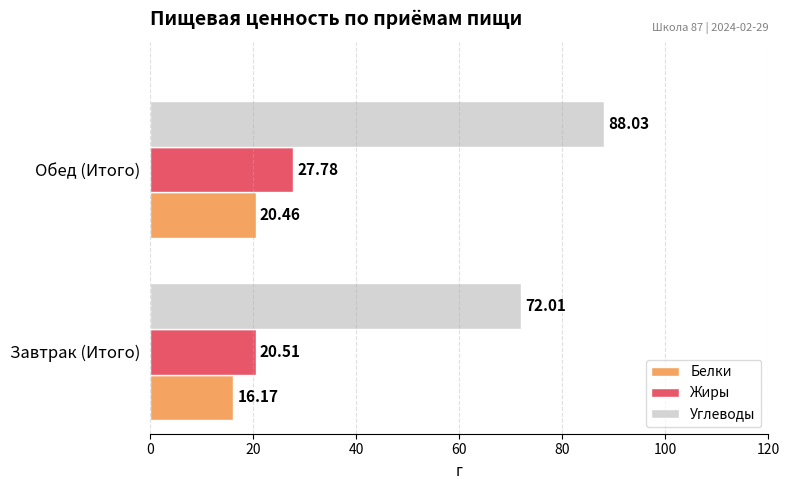

Which series changed the most between Завтрак (Итого) and Обед (Итого)?

Углеводы